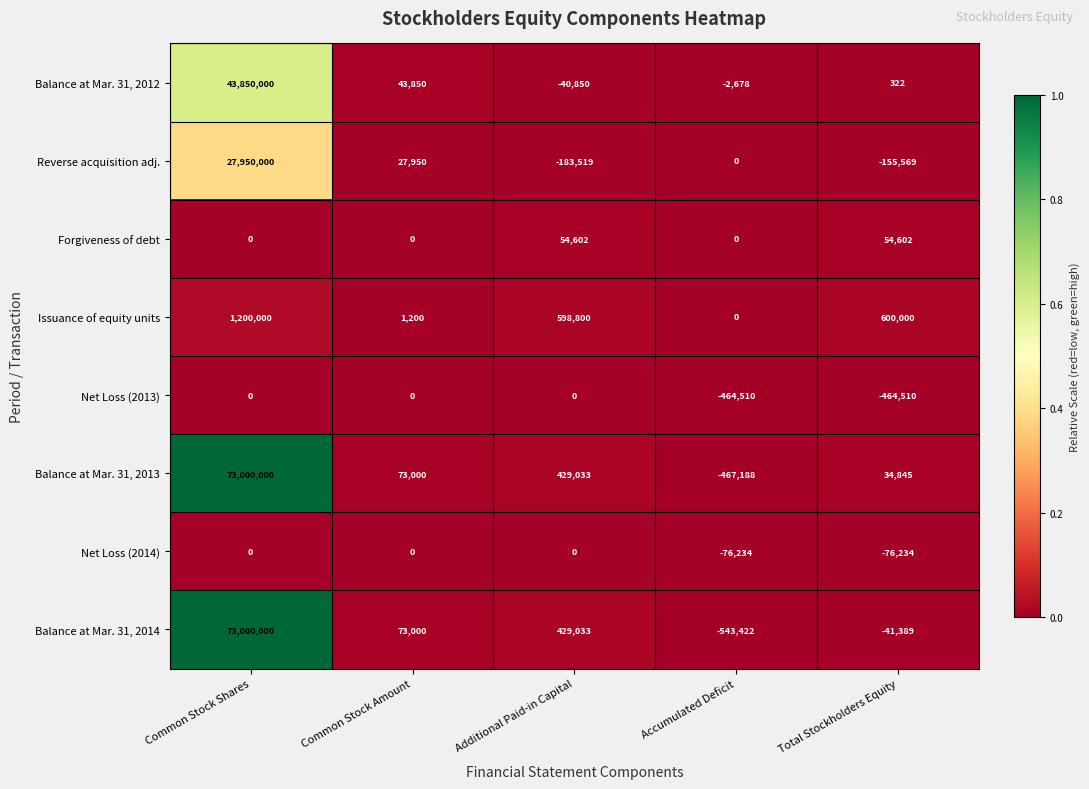

Between Accumulated Deficit and Total Stockholders Equity, which series saw the biggest shift?

Issuance of equity units